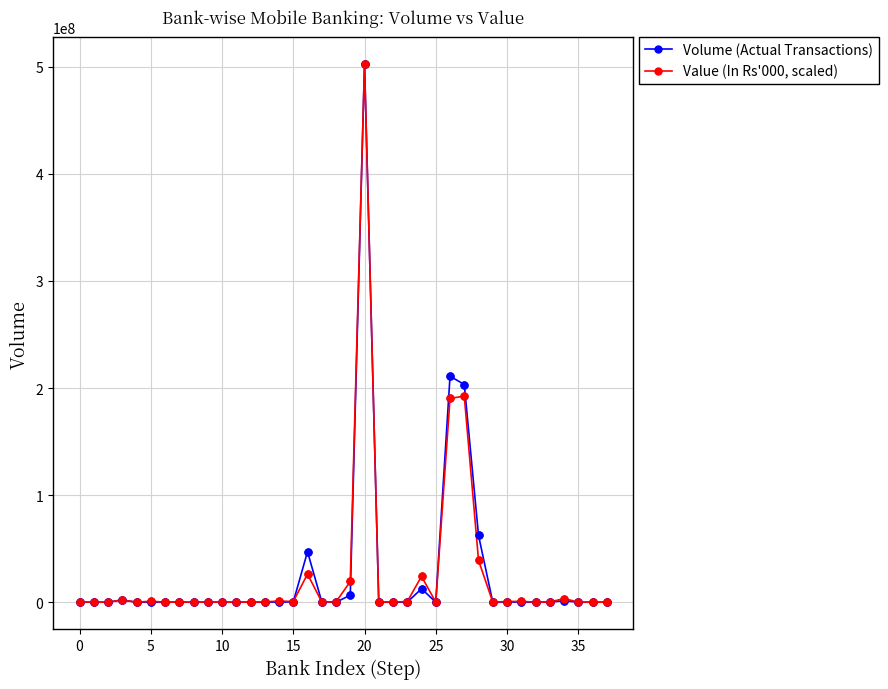

What is the highest value of the Volume (Actual Transactions) series?

502790715.0